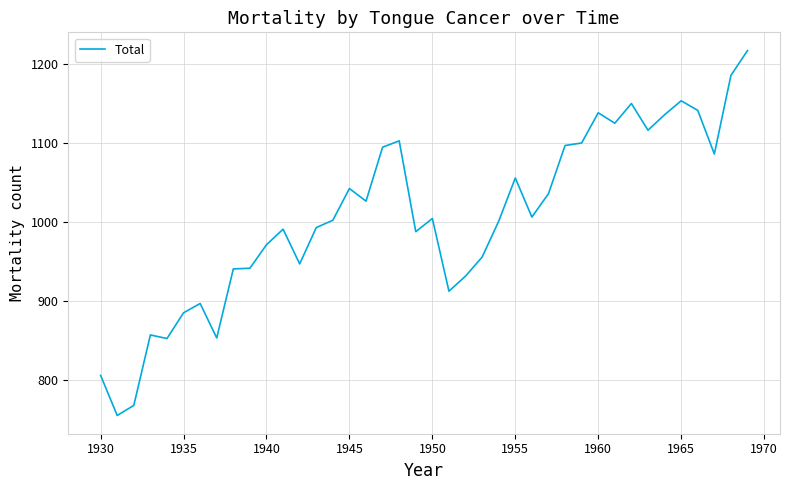

What is the smallest value displayed?

754.5